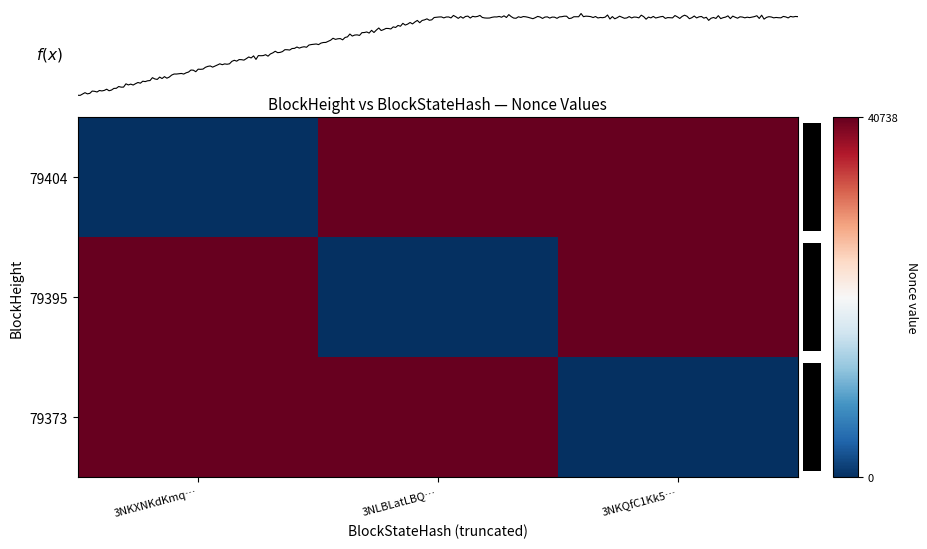

True or false: 79395 has a value of 0 at 3NLBLatLBQ….

True